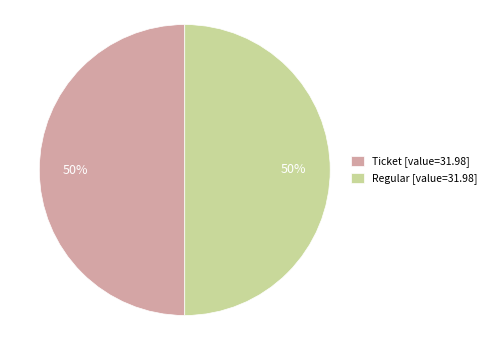

What percentage is the Ticket [value=31.98] slice, to the nearest percent?

50%